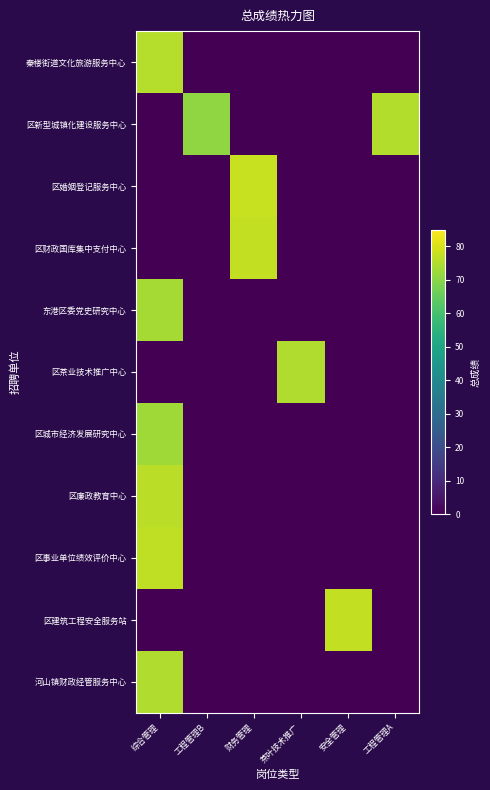

List the series in order of their peak value, lowest first.

区城市经济发展研究中心, 东港区委党史研究中心, 区茶业技术推广中心, 河山镇财政经管服务中心, 区新型城镇化建设服务中心, 秦楼街道文化旅游服务中心, 区廉政教育中心, 区事业单位绩效评价中心, 区财政国库集中支付中心, 区建筑工程安全服务站, 区婚姻登记服务中心